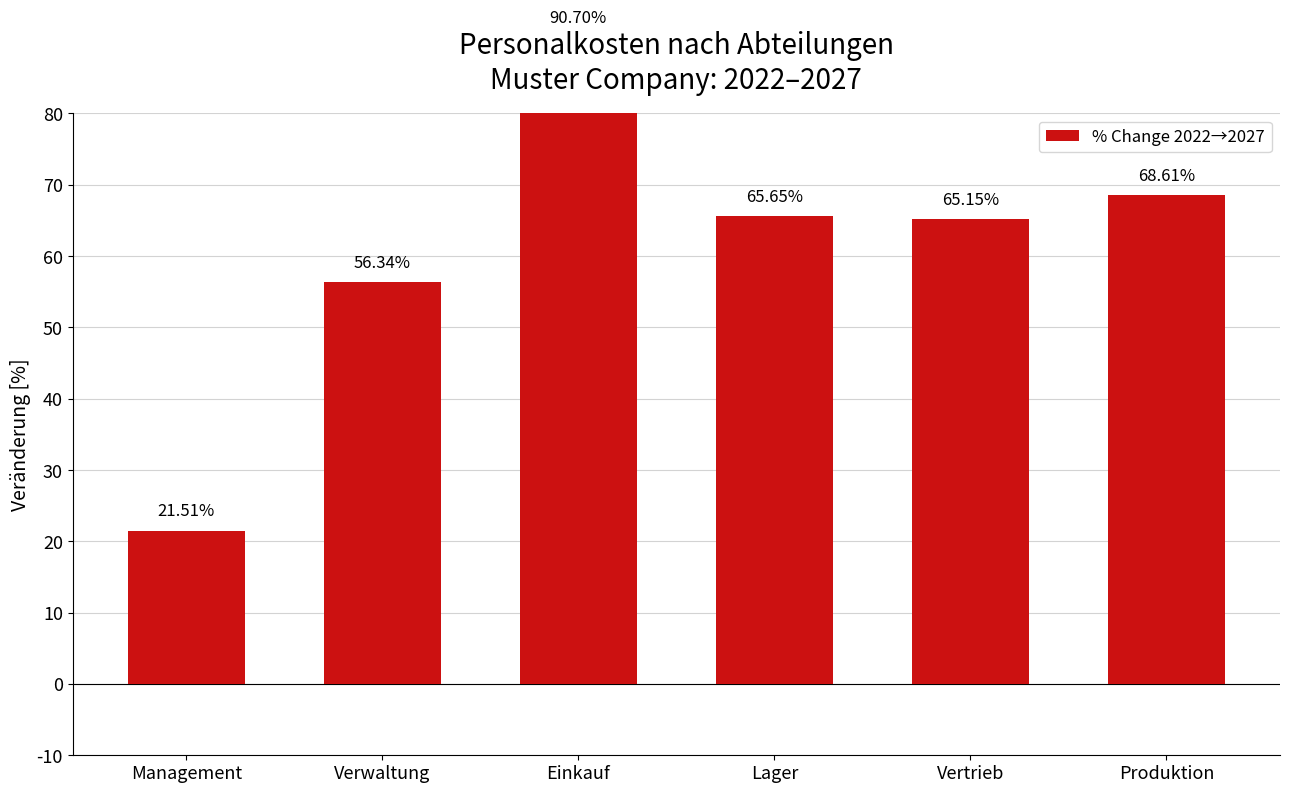

Where is the data nearest to the value 56?

Verwaltung